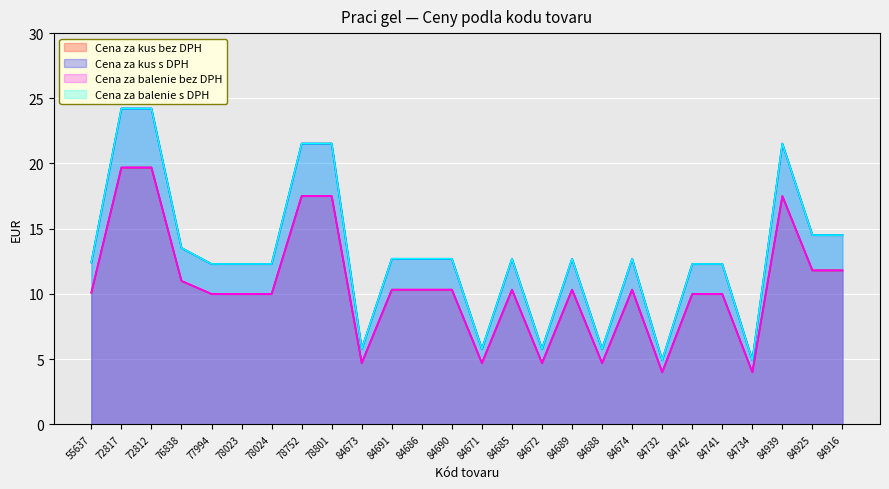

List the labels in order of Cena za balenie bez DPH value, largest first.

72817, 72812, 78752, 78801, 84939, 84925, 84916, 76838, 84691, 84686, 84690, 84685, 84689, 84674, 55637, 77994, 78023, 78024, 84742, 84741, 84673, 84671, 84672, 84688, 84732, 84734